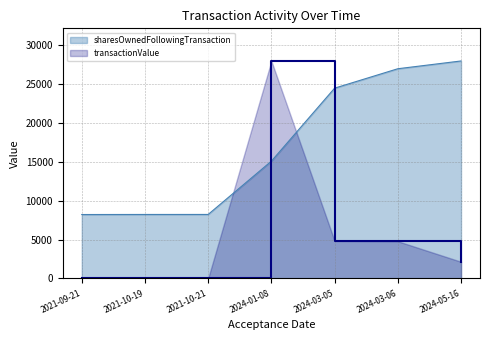

Between 2021-10-19 and 2024-03-06, which series saw the biggest shift?

sharesOwnedFollowingTransaction